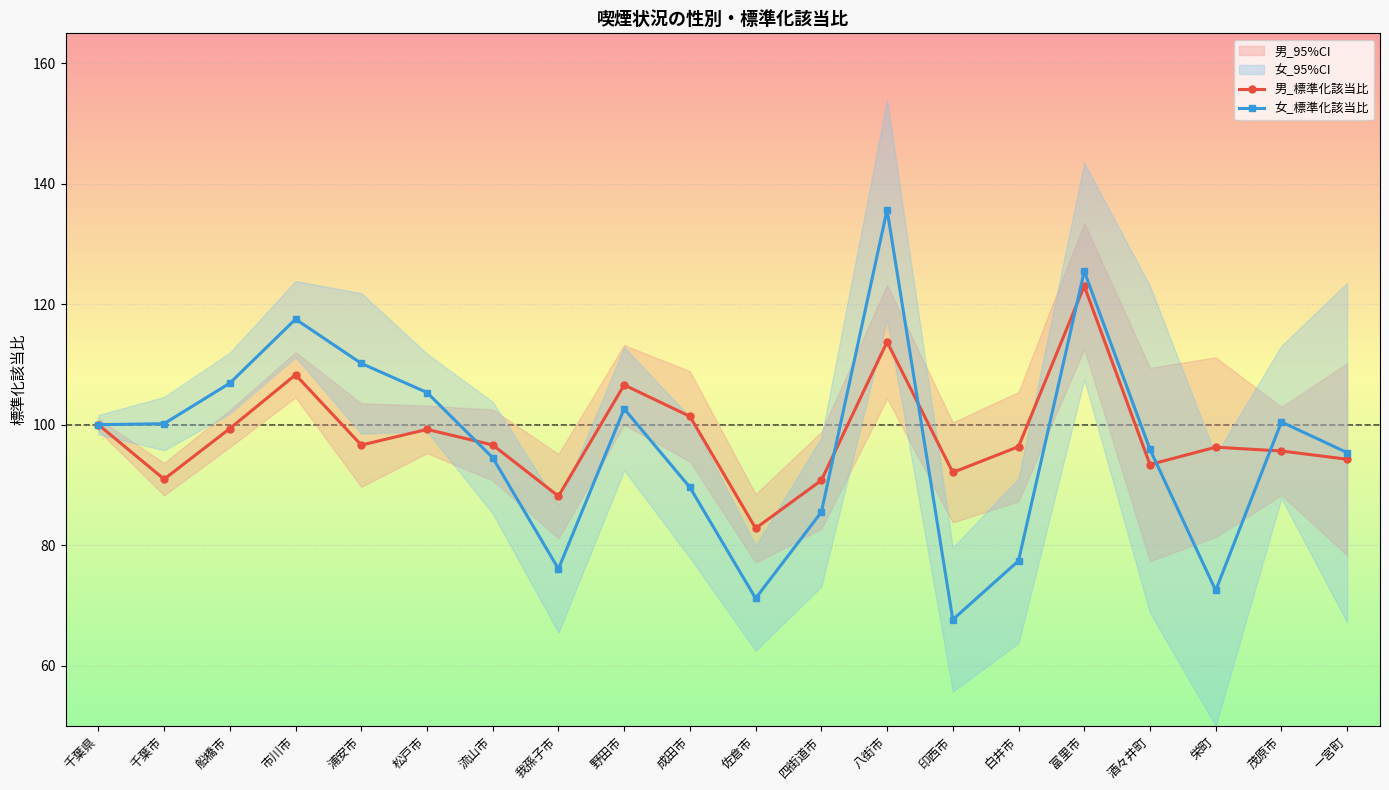

What is the label of the 5th point from the left?

浦安市